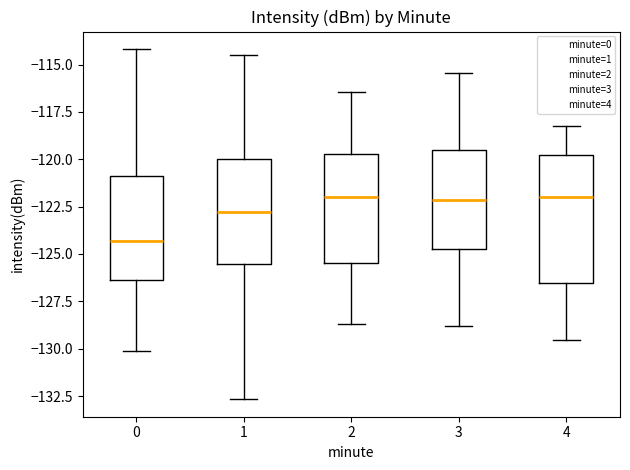

Which box has the lowest median line?

0